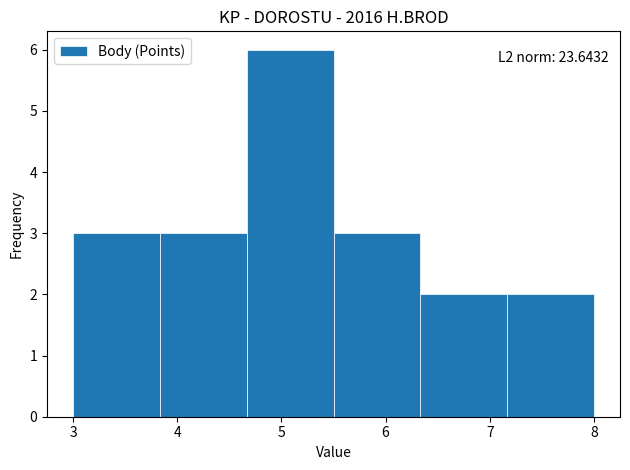

Over which range of the x-axis is the bar tallest?

4.7 to 5.5